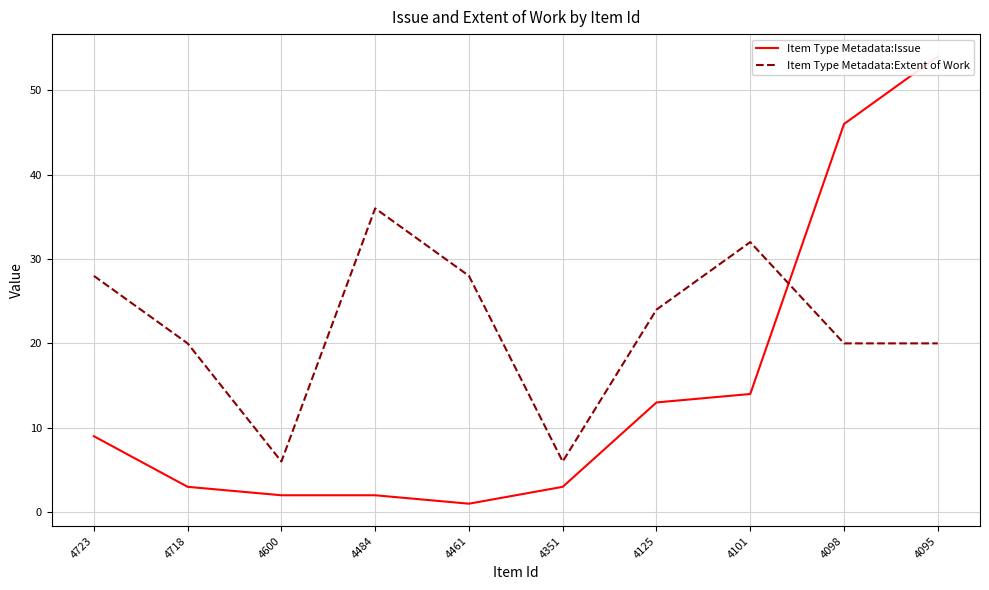

Which series has the largest total across all categories?

Item Type Metadata:Extent of Work